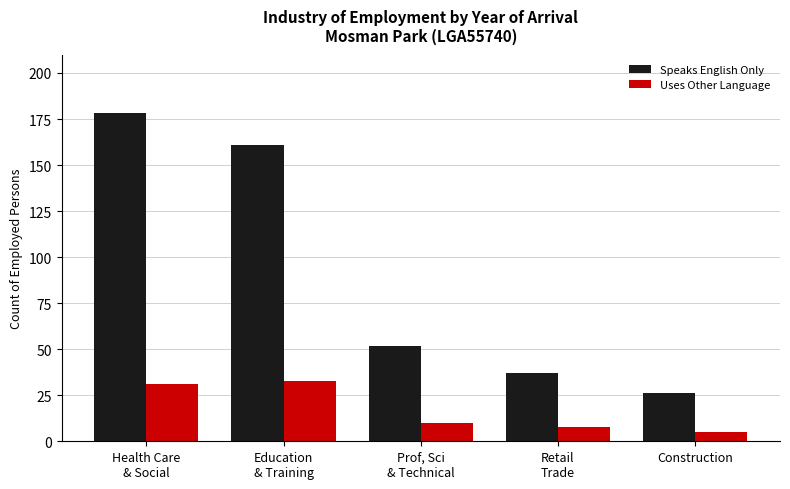

At how many categories does at least one series exceed 39?

3